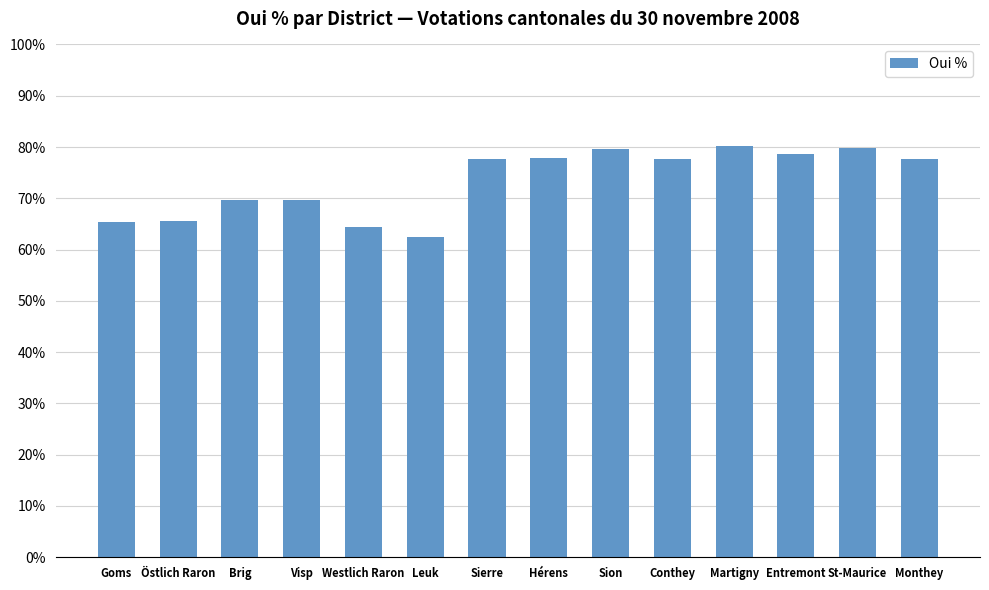

What is the difference between the maximum and minimum values?

17.7